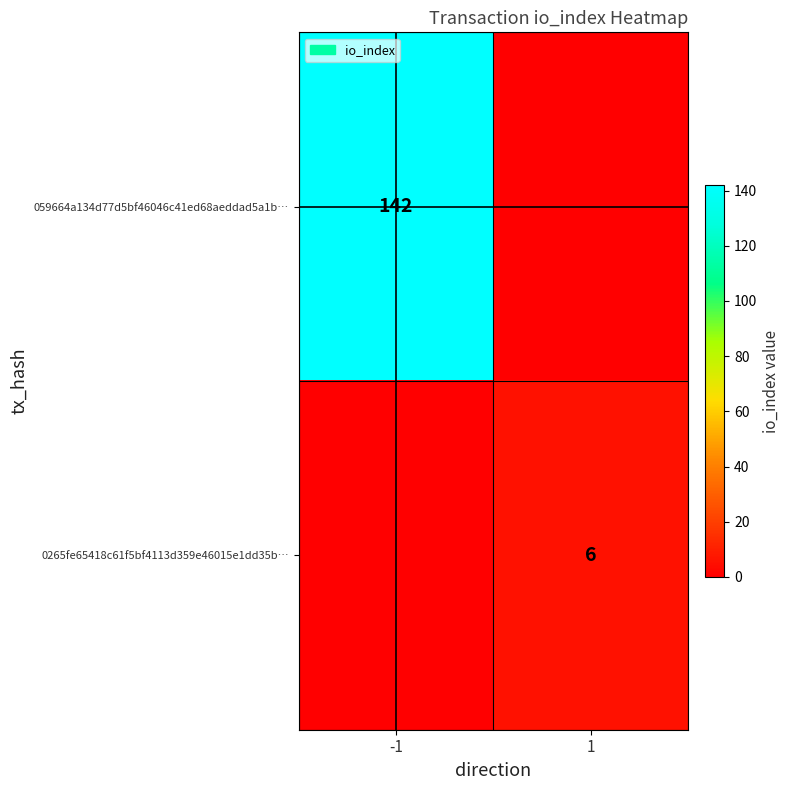

Is it true that 0265fe65418c61f5bf4113d359e46015e1dd35b… equals 8 at 1?

False